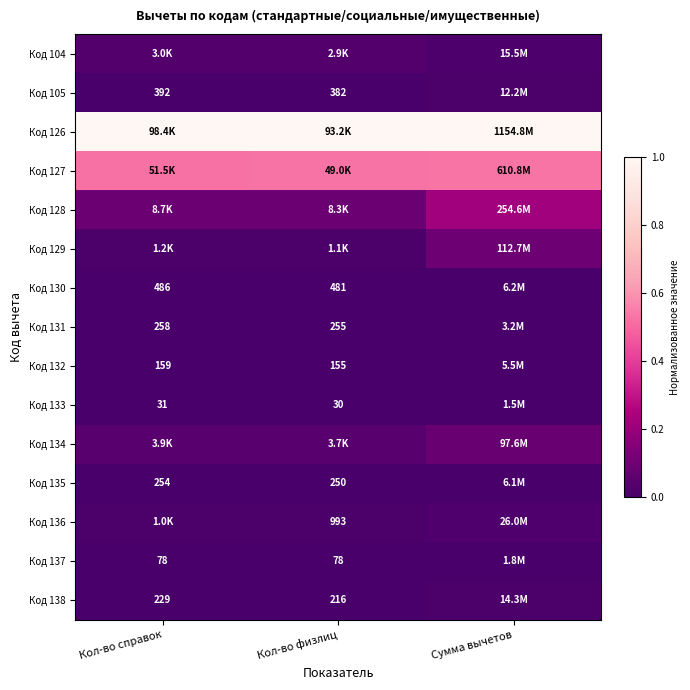

Is the value of Код 132 at Кол-во справок greater than the value of Код 130 at Кол-во справок?

No